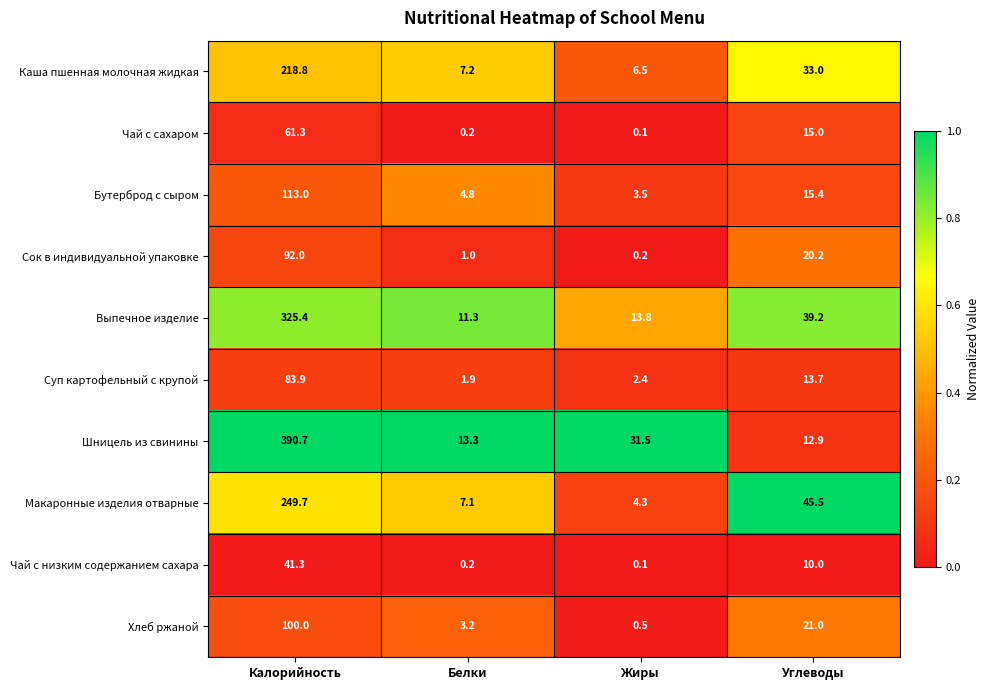

Which series has the largest total across all categories?

Шницель из свинины